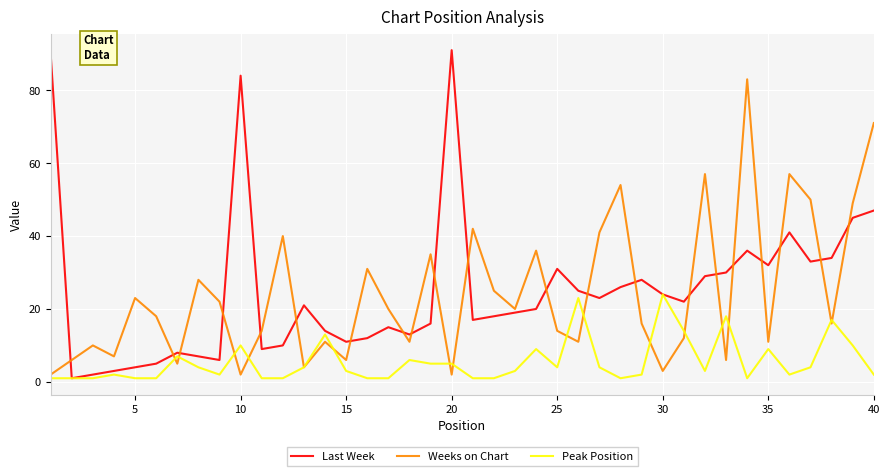

What is the highest value of the Last Week series?

91